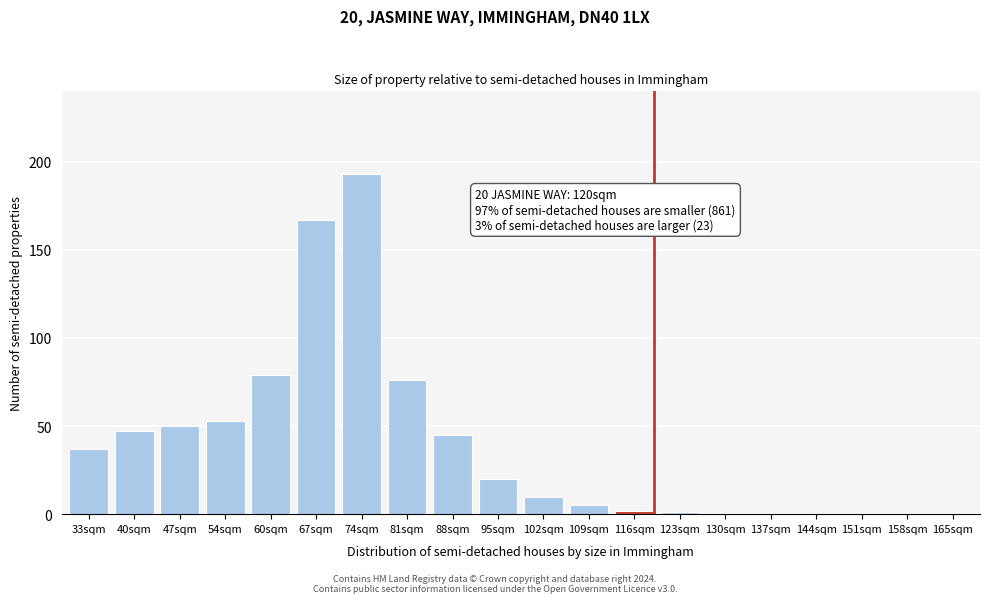

Reading left to right, extract all data points from this chart.

33sqm=37	40sqm=47	47sqm=50	54sqm=53	60sqm=79	67sqm=167	74sqm=193	81sqm=76	88sqm=45	95sqm=20	102sqm=10	109sqm=5	116sqm=2	123sqm=1	130sqm=0	137sqm=0	144sqm=0	151sqm=0	158sqm=0	165sqm=0